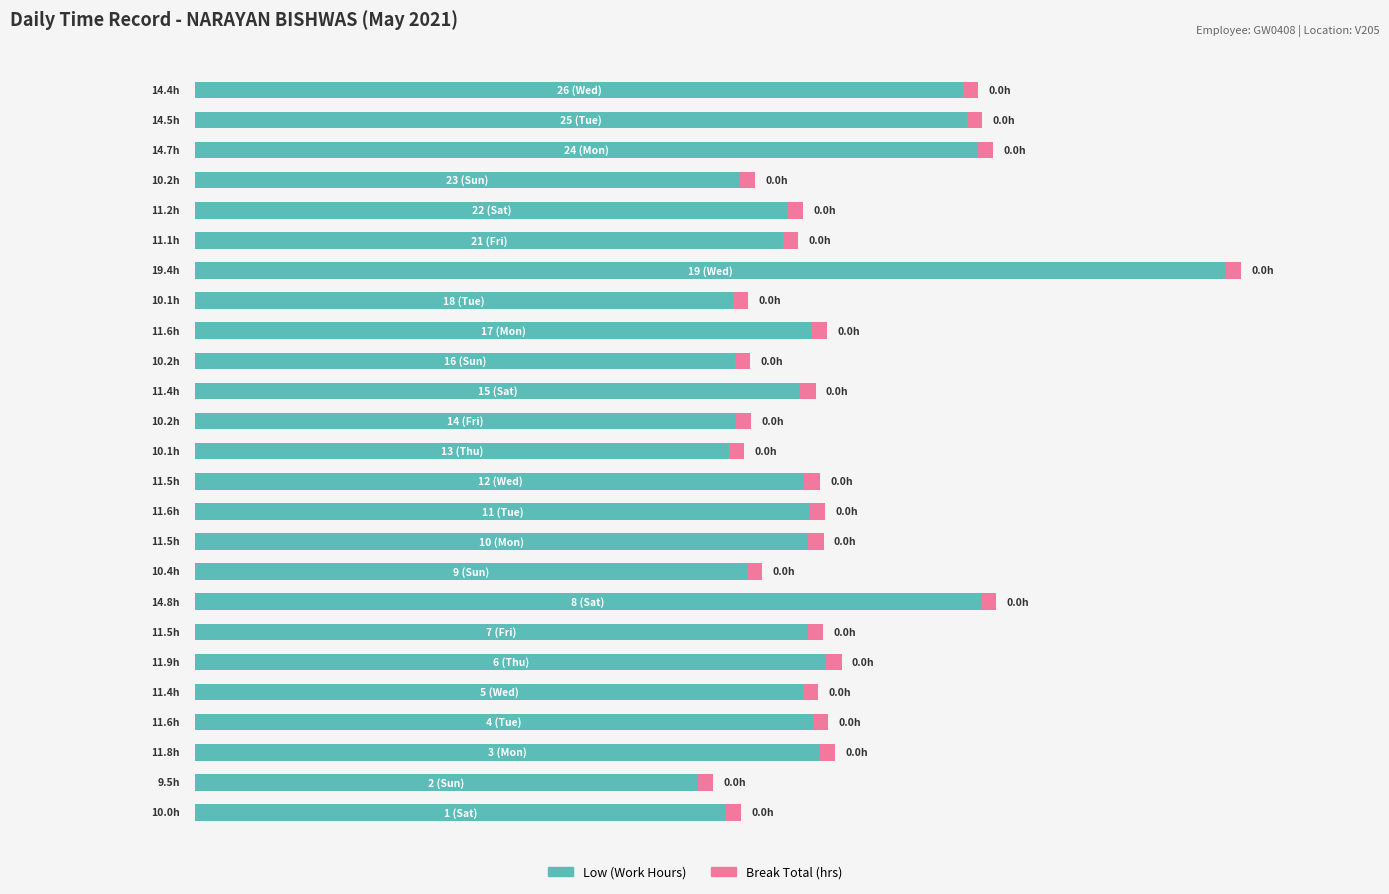

Which series has the largest range (max minus min)?

Low (Work Hours)